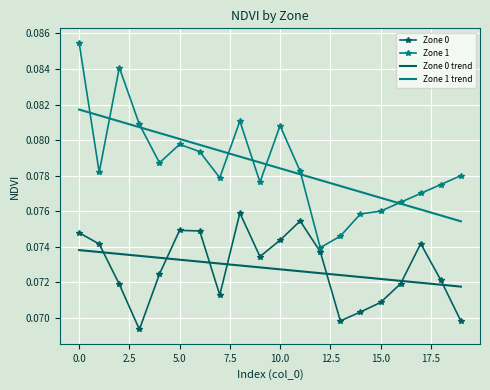

List the series in order of their peak value, lowest first.

Zone 0 trend, Zone 0, Zone 1 trend, Zone 1